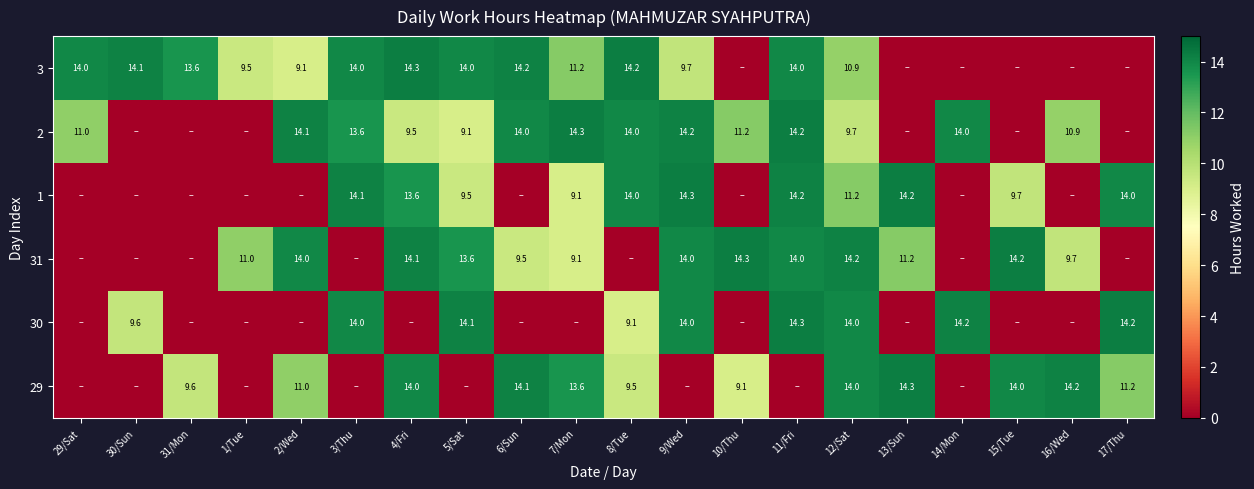

True or false: 3 has a value of 24.2 at 4/Fri.

False